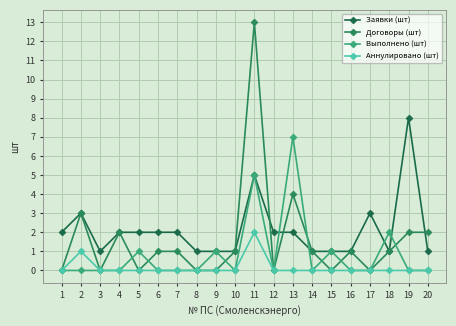

What is the difference between the Выполнено (шт) values at 17 and 4?

0